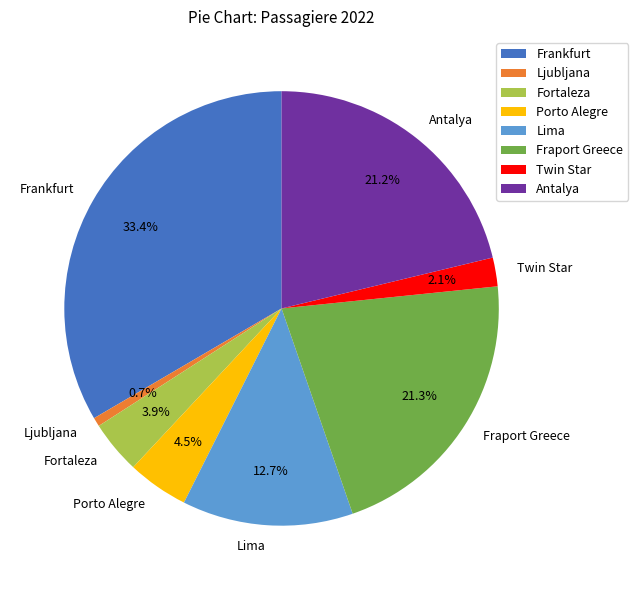

Is there any slice that represents more than half of the pie?

No